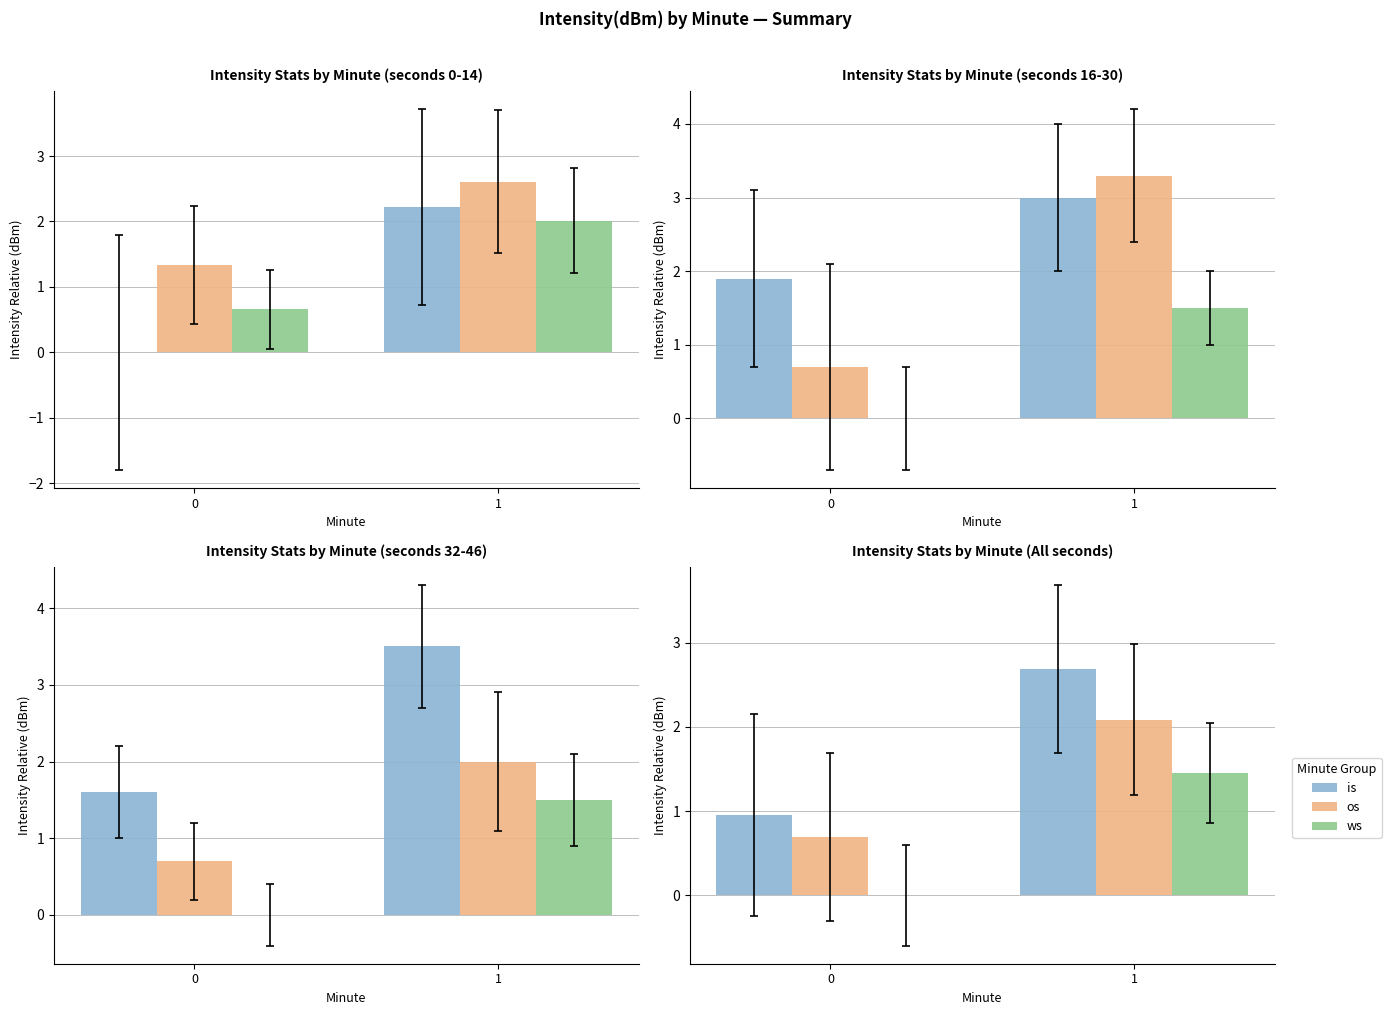

Is it true that ws equals 2.0 at 1?

False